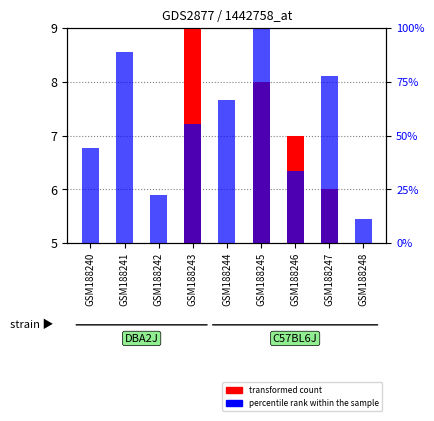

Which series has the widest spread of values?

transformed count